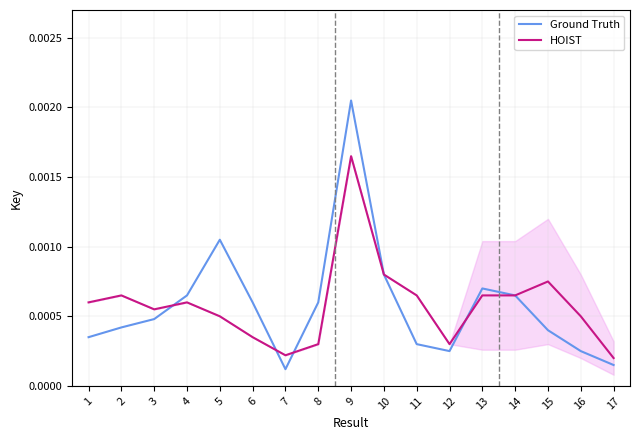

Which series has the largest total across all categories?

HOIST